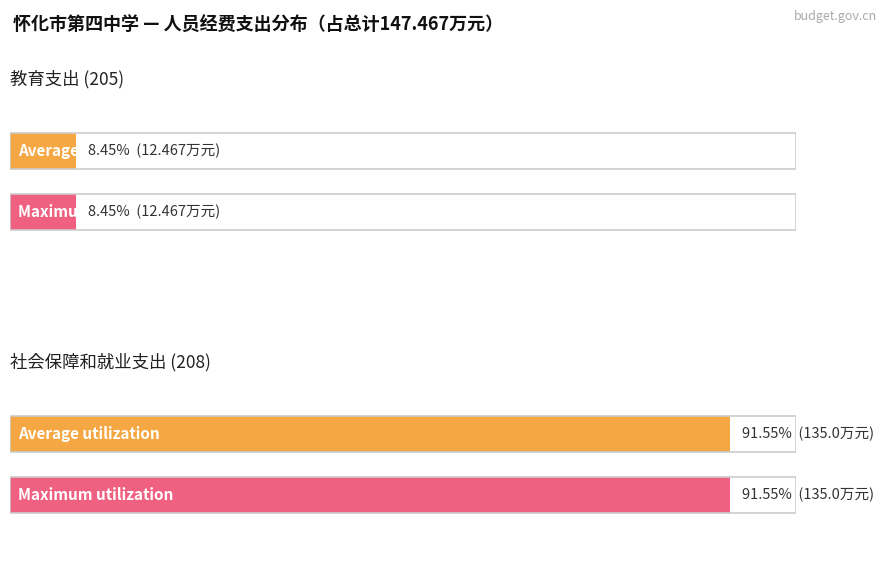

Read the Maximum utilization value at 社会保障和就业支出 (208).

135.0